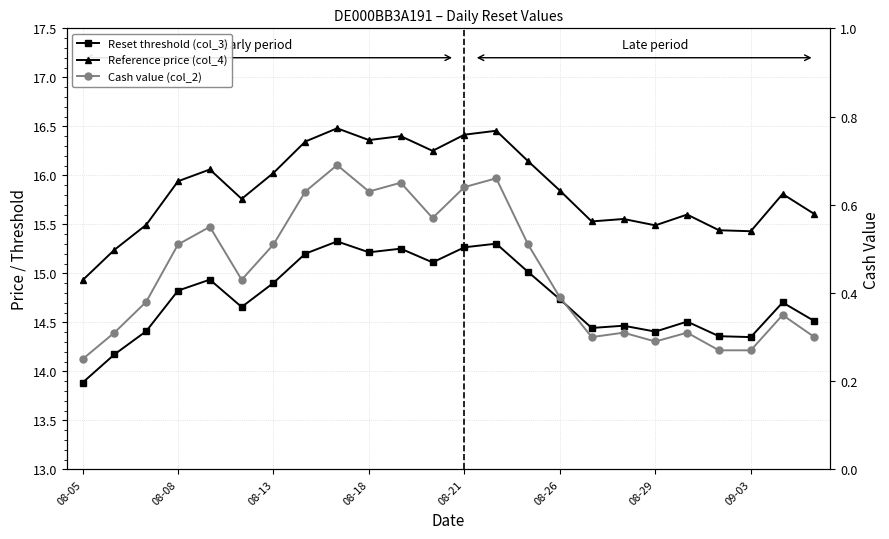

Which series has the largest total across all categories?

Reference price (col_4)